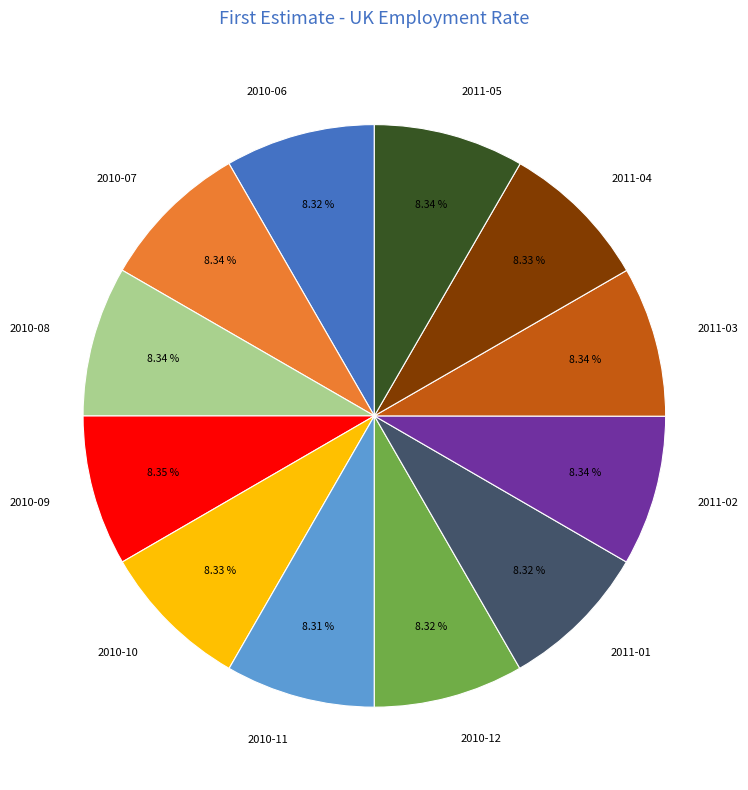

Is there any slice that represents more than half of the pie?

No